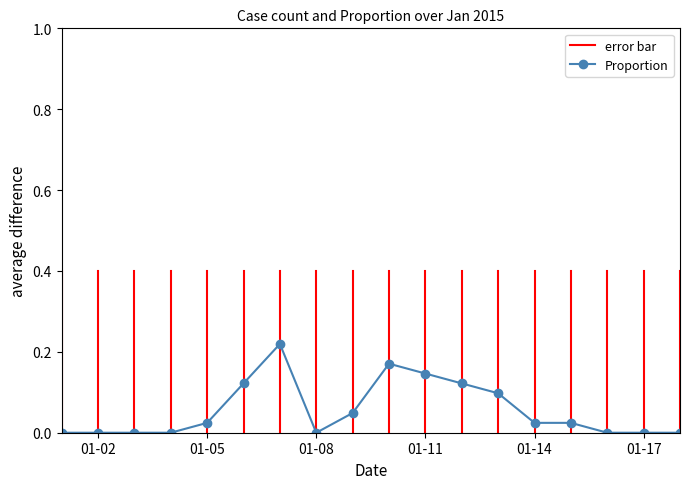

True or false: there are more than 1 points higher than both neighbors.

True